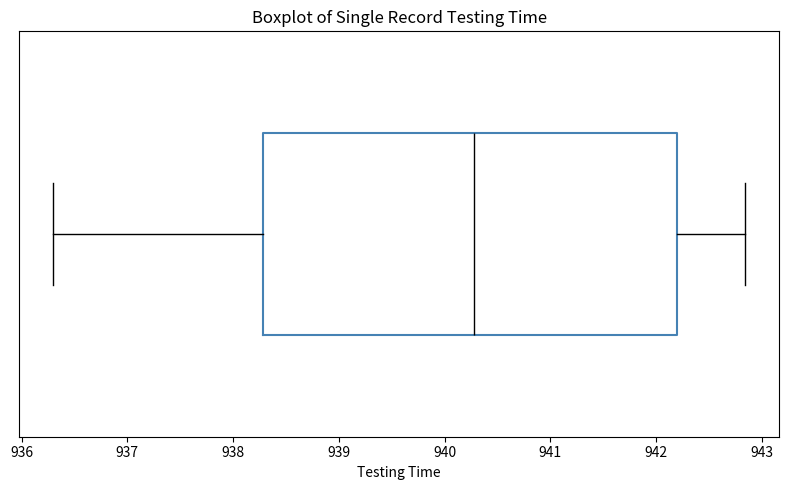

Read this box plot against the x-axis: the position of the median line, the range covered by the box, and the ends of both whiskers. The values are not printed on the chart, so give them approximately, as read against the axis.

median 940.3, box 938.3 to 942.2, whiskers 936.3 to 942.8